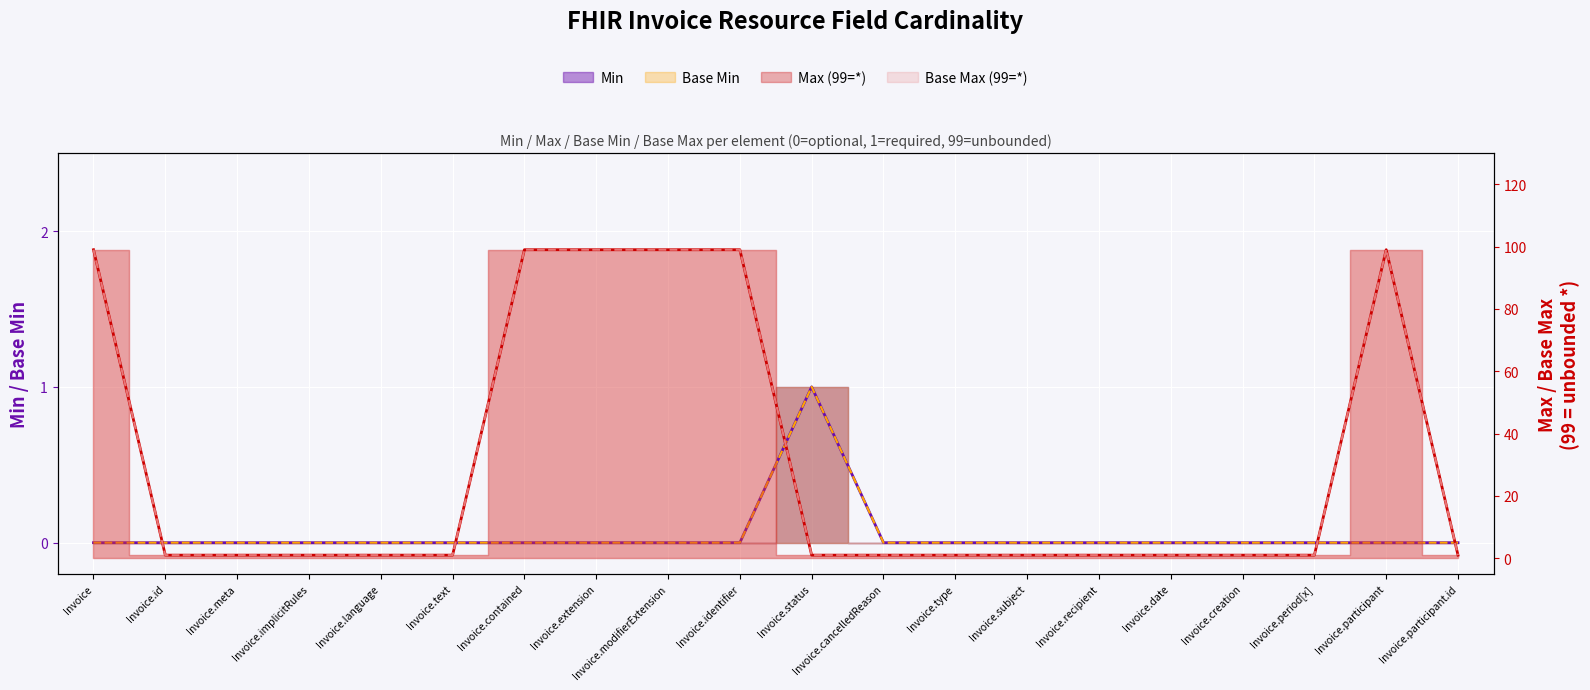

Is the value of Base Min at Invoice.creation greater than the value of Min at Invoice.subject?

No